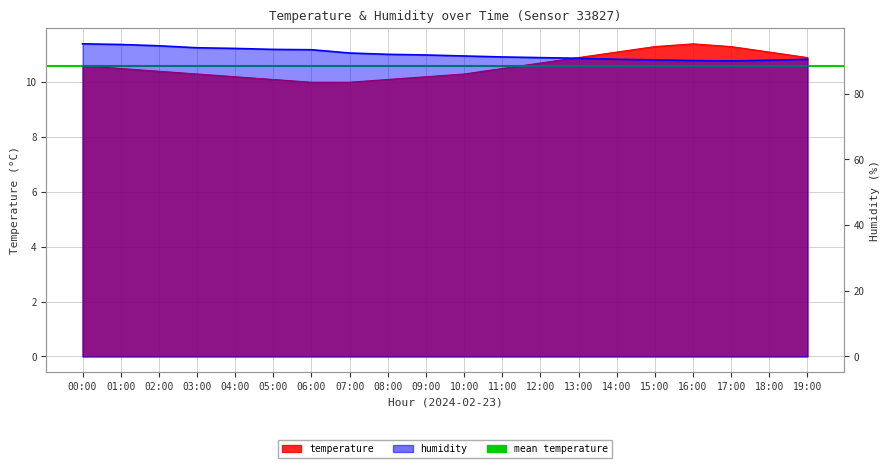

True or false: temperature and humidity cross at least once.

False